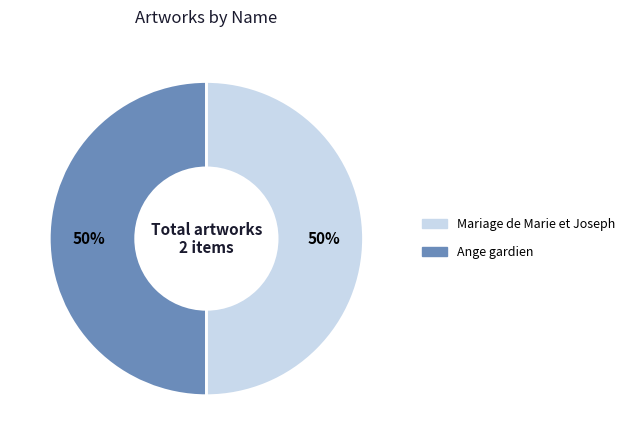

Approximately how many times larger is the value at Ange gardien compared to Mariage de Marie et Joseph?

1.0